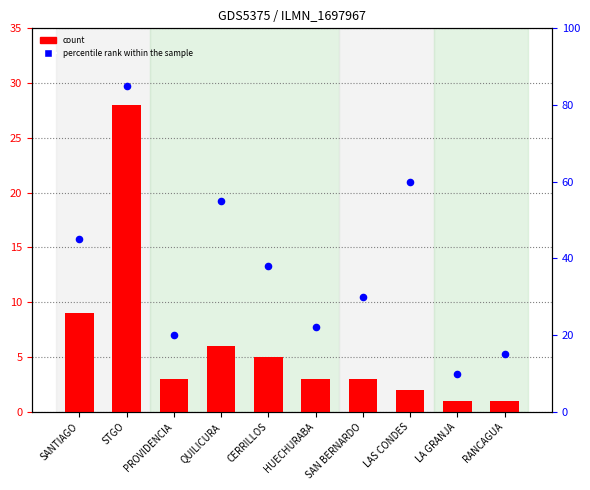

What are all the series names shown in the legend?

count, percentile rank within the sample